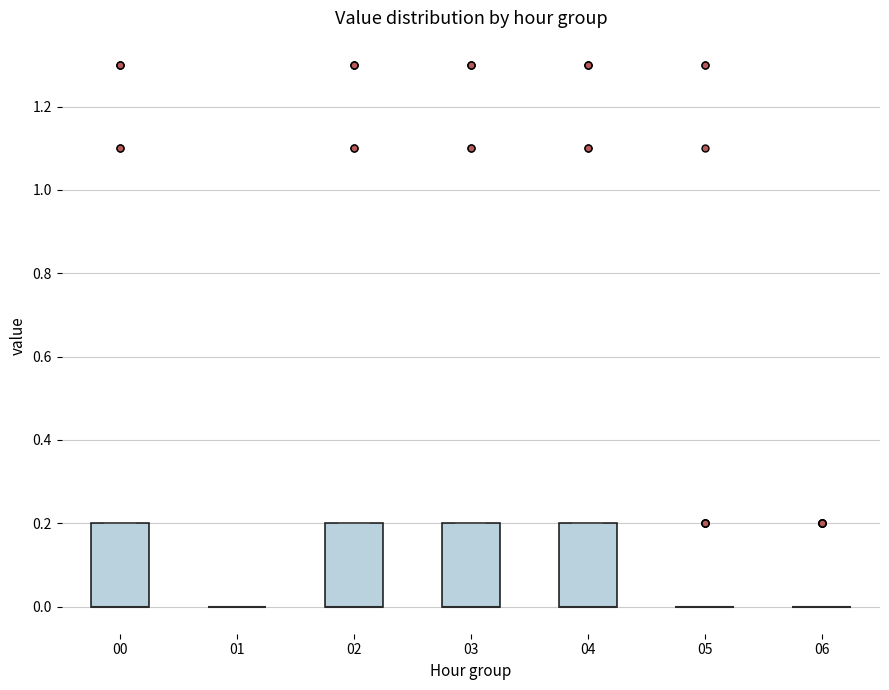

Reading left to right, transcribe this box plot: for each box, give where its median line is, the range the box spans, and where its two whiskers end, as read against the y-axis. The values are not printed on the chart, so give them approximately, as read against the axis.

00: median 0.0 (drawn on the box's lower edge), box 0.0 to 0.2, whiskers 0.0 to 0.2
01: box collapsed to a line at 0.0, whiskers 0.0 to 0.0
02: median 0.0 (drawn on the box's lower edge), box 0.0 to 0.2, whiskers 0.0 to 0.2
03: median 0.0 (drawn on the box's lower edge), box 0.0 to 0.2, whiskers 0.0 to 0.2
04: median 0.0 (drawn on the box's lower edge), box 0.0 to 0.2, whiskers 0.0 to 0.2
05: box collapsed to a line at 0.0, whiskers 0.0 to 0.0
06: box collapsed to a line at 0.0, whiskers 0.0 to 0.0